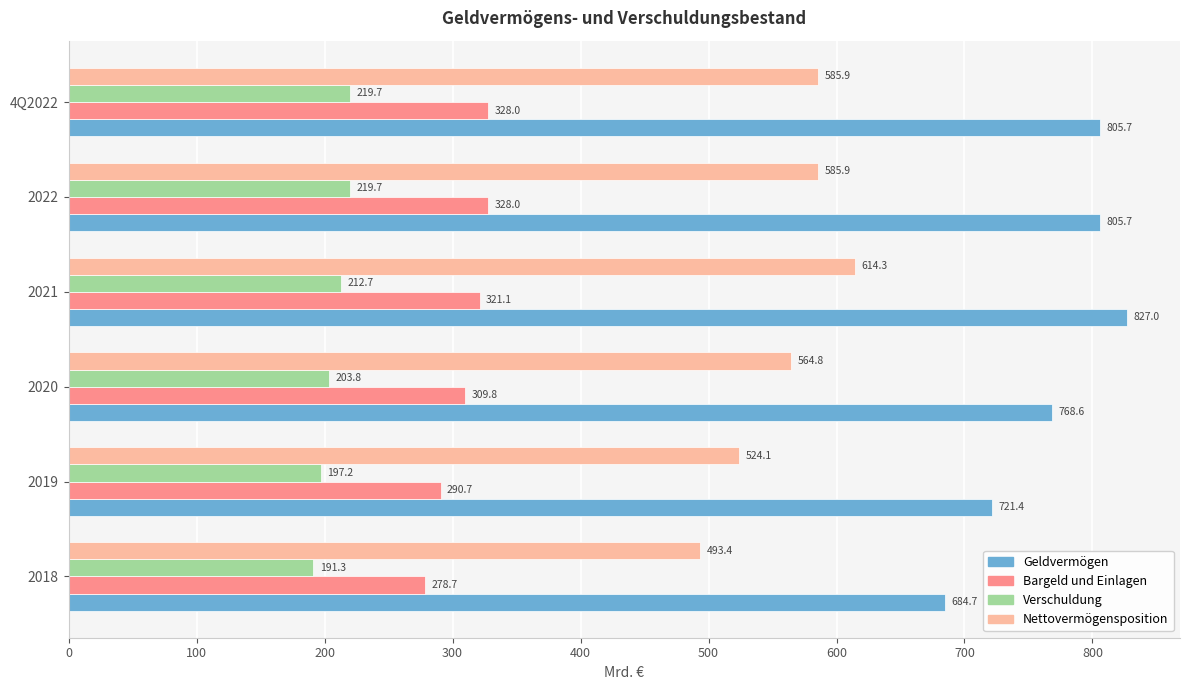

Which series has the largest total across all categories?

Geldvermögen